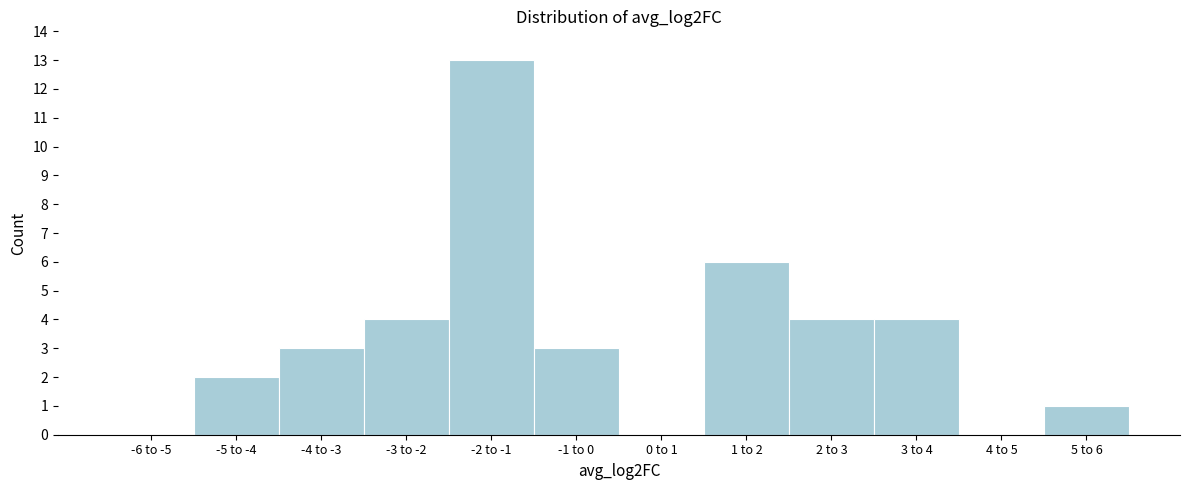

Reading right to left, what are all the values shown in this chart?

5 to 6=1	4 to 5=0	3 to 4=4	2 to 3=4	1 to 2=6	0 to 1=0	-1 to 0=3	-2 to -1=13	-3 to -2=4	-4 to -3=3	-5 to -4=2	-6 to -5=0